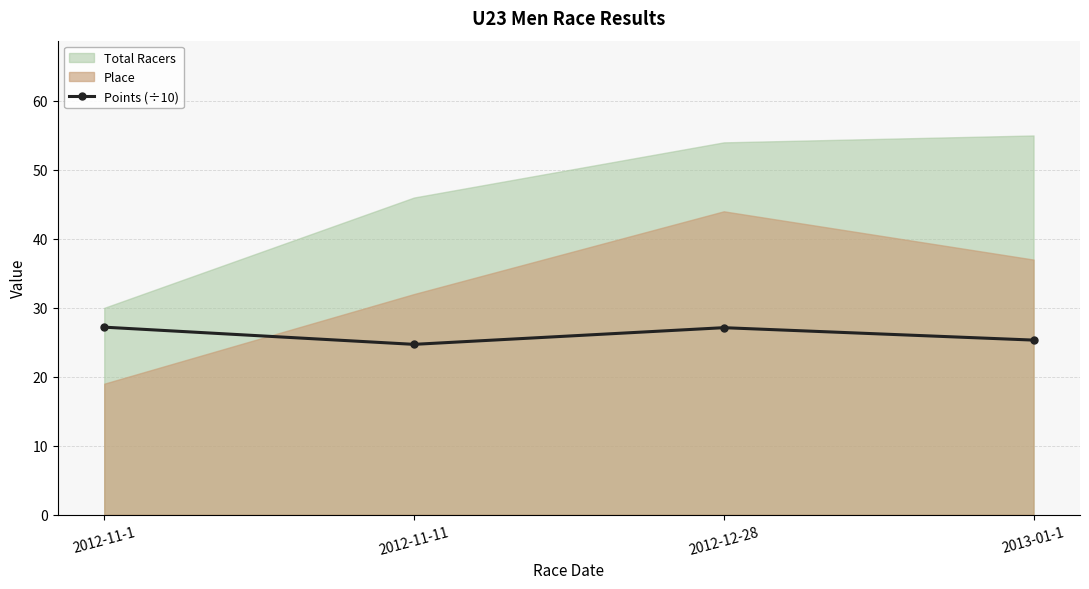

What is the maximum value for Points (÷10)?

27.2